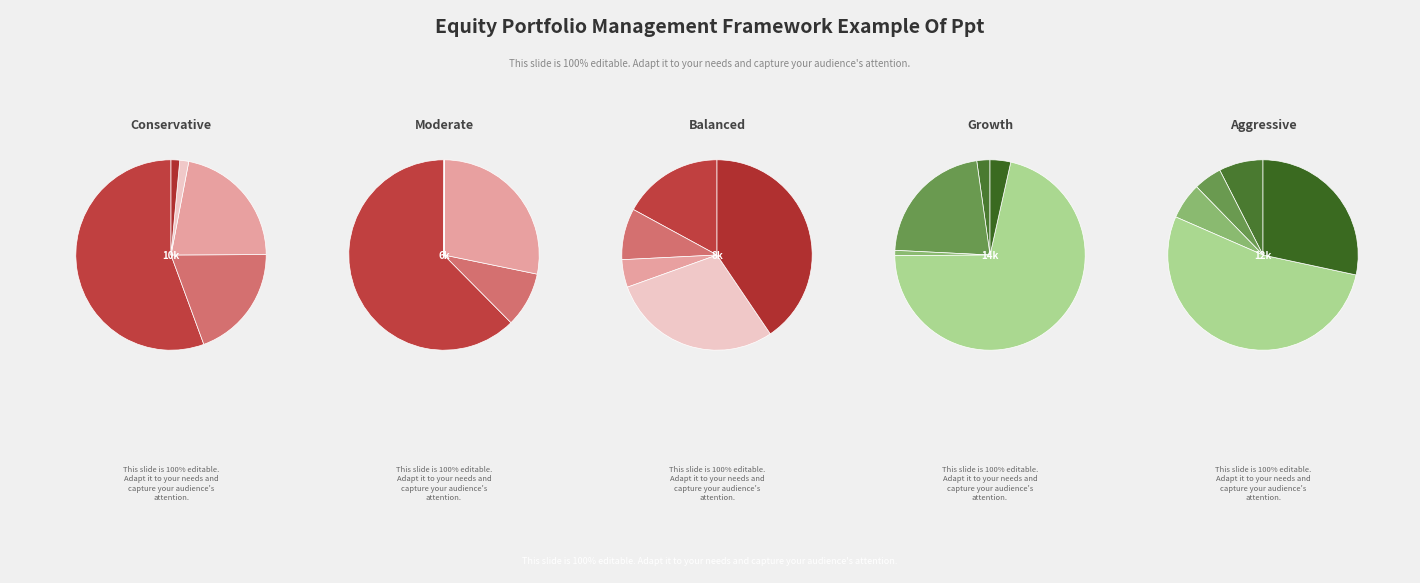

At North Alabama, list the series in order from largest to smallest.

Conservative, Moderate, Aggressive, Balanced, Growth